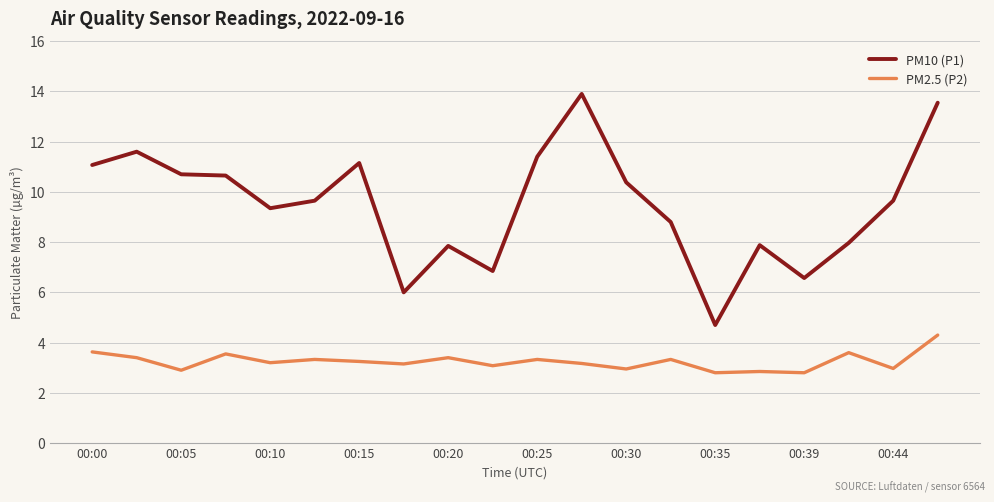

Is this an area chart (filled region under the line)?

No